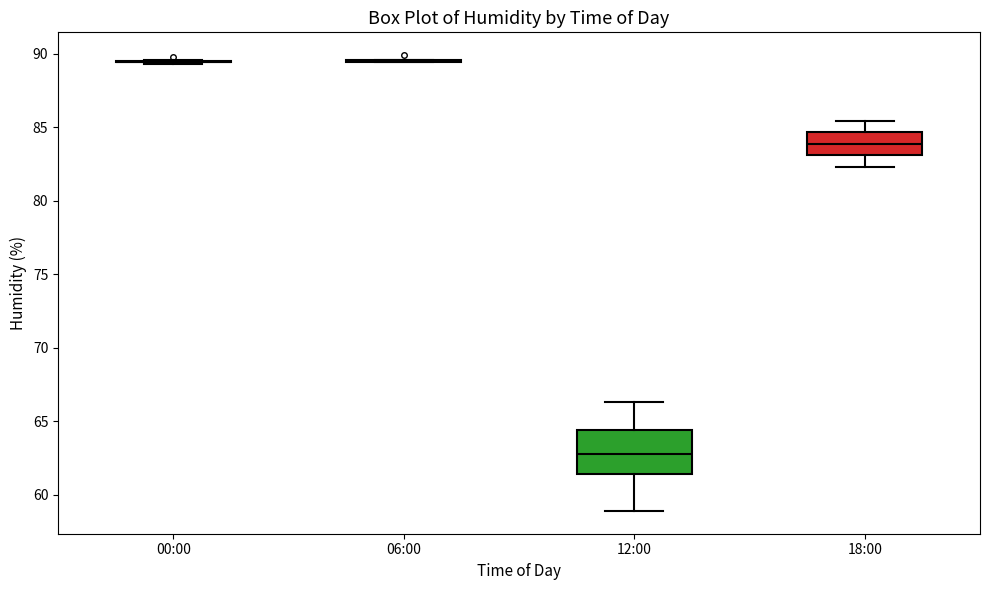

Reading left to right, transcribe this box plot: for each box, give where its median line is, the range the box spans, and where its two whiskers end, as read against the y-axis. The values are not printed on the chart, so give them approximately, as read against the axis.

00:00: box collapsed to a line at 89.5, whiskers 89.5 to 89.5
06:00: box collapsed to a line at 89.5, whiskers 89.5 to 89.5
12:00: median 63.0, box 61.5 to 64.5, whiskers 59.0 to 66.5
18:00: median 84.0, box 83.0 to 84.5, whiskers 82.5 to 85.5